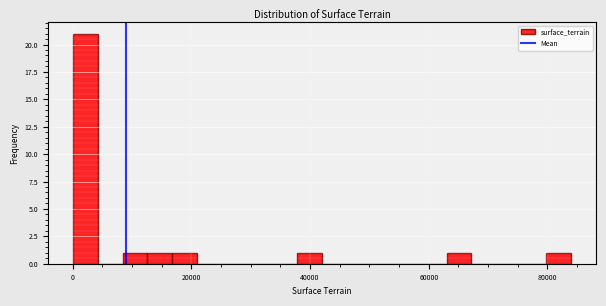

Around what value on the x-axis is the tallest bar? Give the approximate position of its centre, as read against the axis.

2000